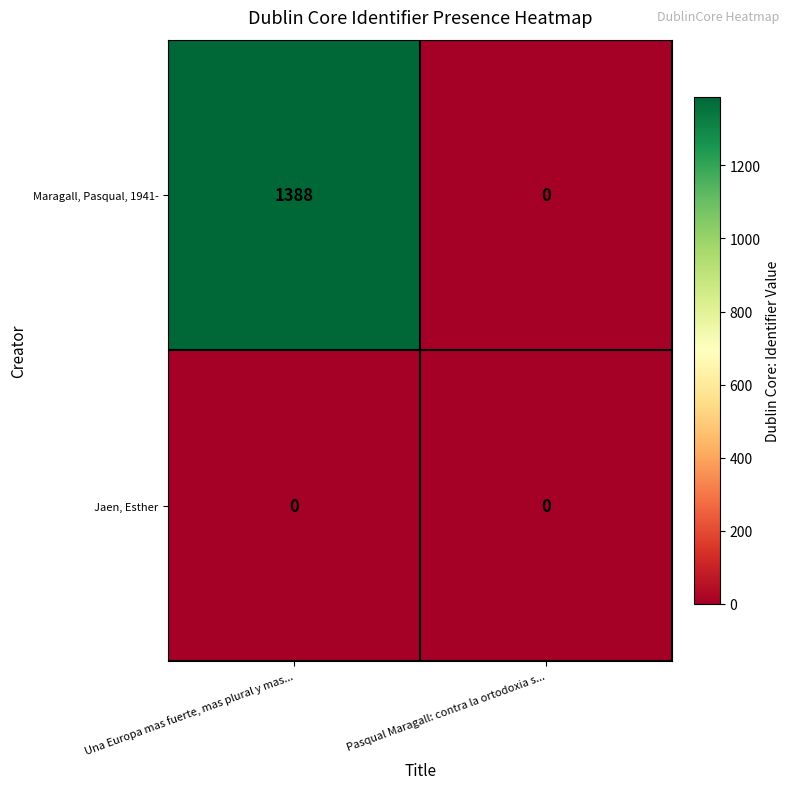

Reading right to left, what are all the values shown in this chart?

Maragall, Pasqual, 1941-: Pasqual Maragall: contra la ortodoxia s...=0	Una Europa mas fuerte, mas plural y mas...=1388
Jaen, Esther: Pasqual Maragall: contra la ortodoxia s...=0	Una Europa mas fuerte, mas plural y mas...=0